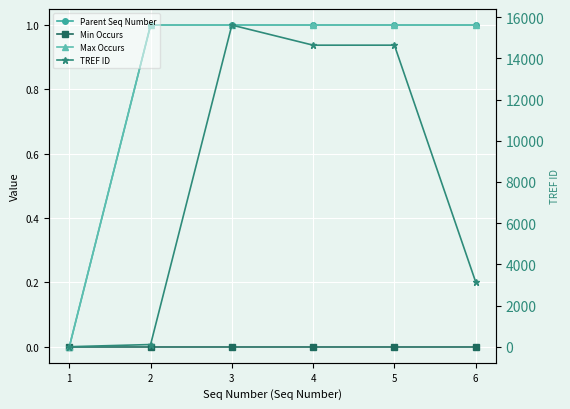

True or false: Min Occurs and TREF ID intersect in this chart.

False